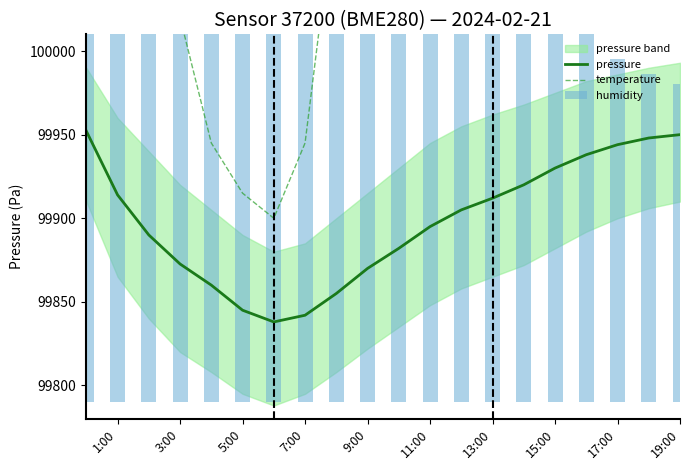

The value of pressure at 19:00 is 44131.9. True or false?

False